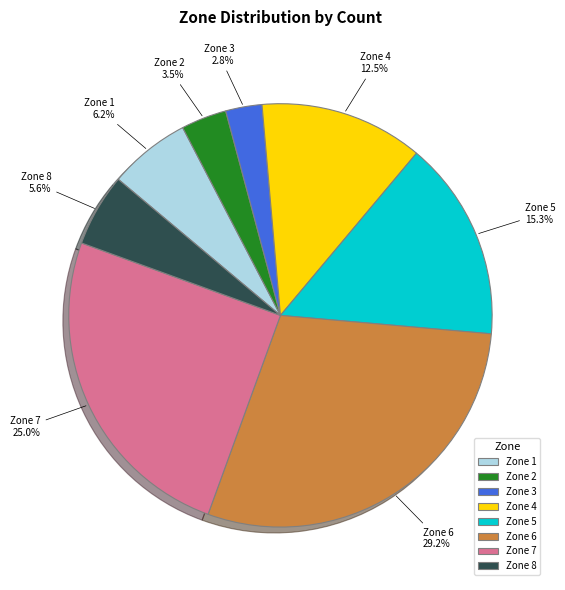

Count the number of slices in the pie.

8